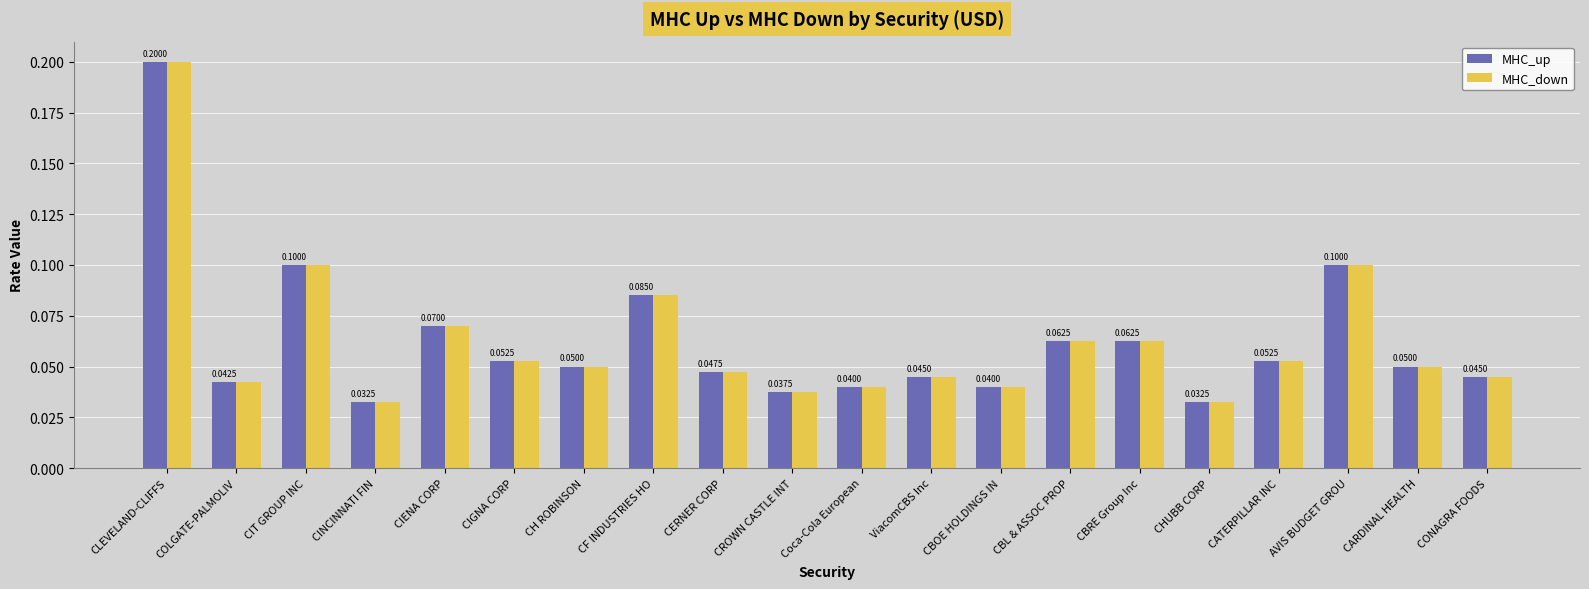

What is the maximum value shown in the chart?

0.2